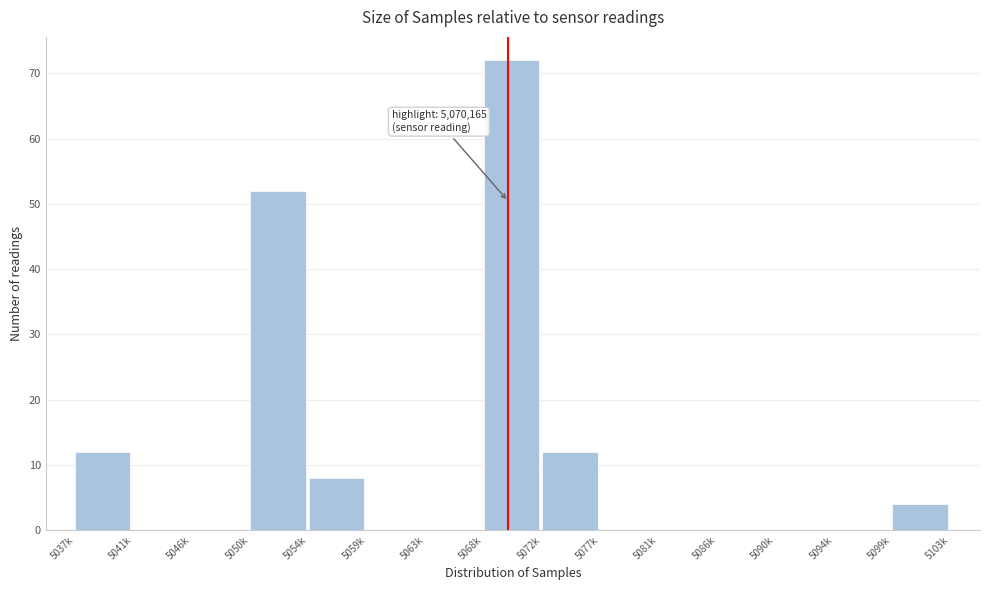

Reading left to right, what are all the values shown in this chart?

5037k=12	5041k=0	5046k=0	5050k=52	5054k=8	5059k=0	5063k=0	5068k=72	5072k=12	5077k=0	5081k=0	5086k=0	5090k=0	5094k=0	5099k=4